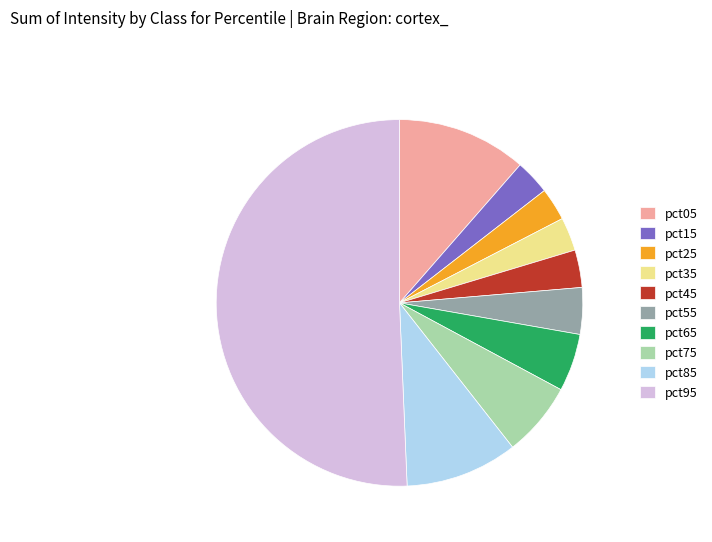

Does pct65 account for over 50% of the chart?

No